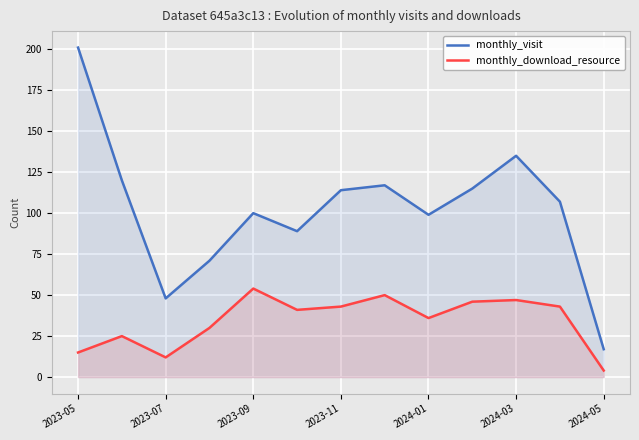

List the series in order of their peak value, highest first.

monthly_visit, monthly_download_resource